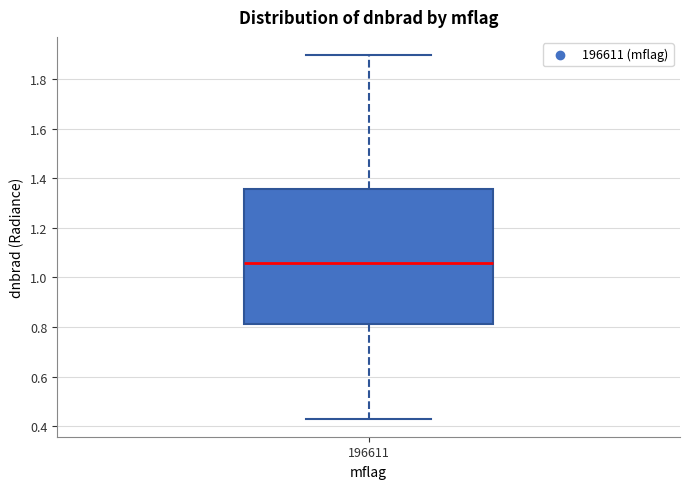

Read this box plot against the y-axis: the position of the median line, the range covered by the box, and the ends of both whiskers. The values are not printed on the chart, so give them approximately, as read against the axis.

median 1.06, box 0.82 to 1.36, whiskers 0.44 to 1.90